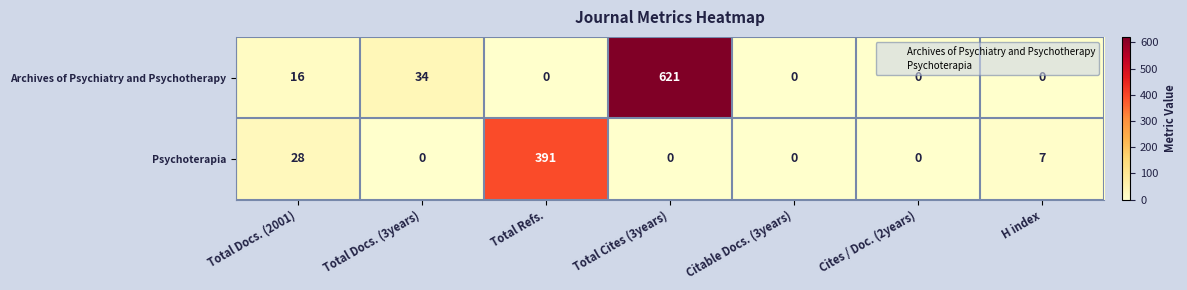

The Psychoterapia series shows 391 at Total Refs.. True or false?

True